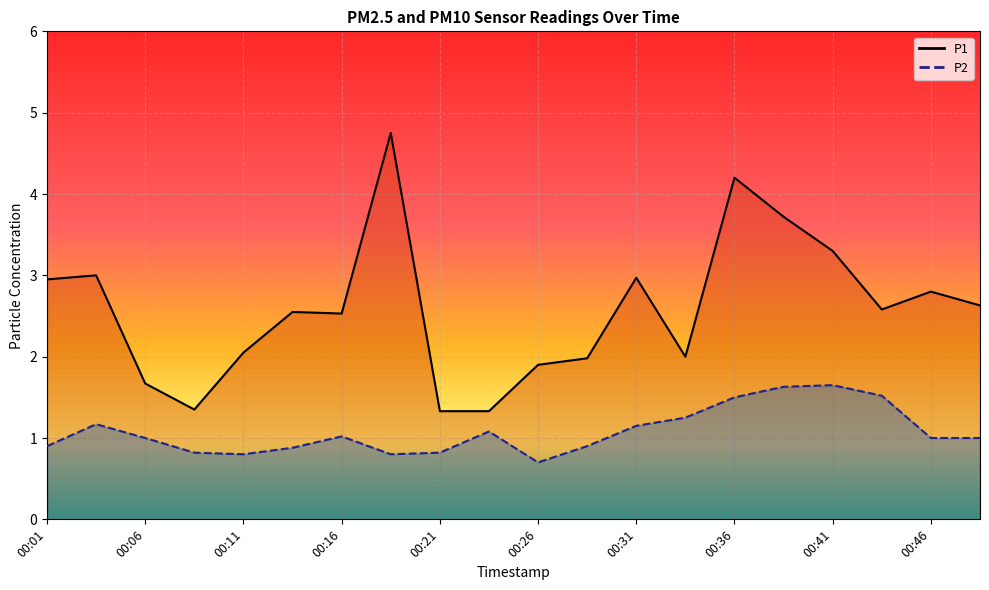

Between 00:13 and 00:21, which series saw the biggest shift?

P1